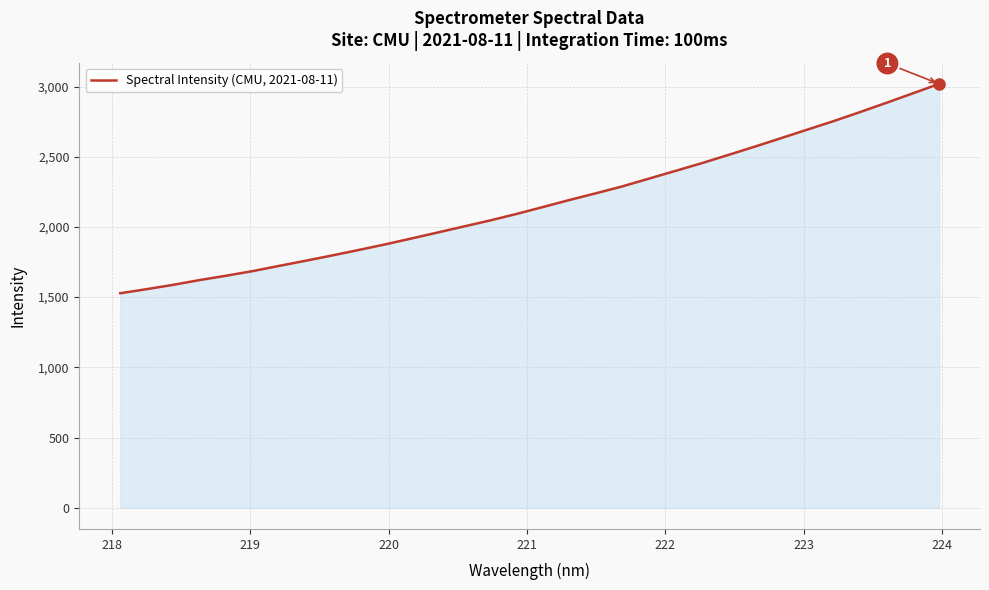

What is the greatest value displayed?

3018.9